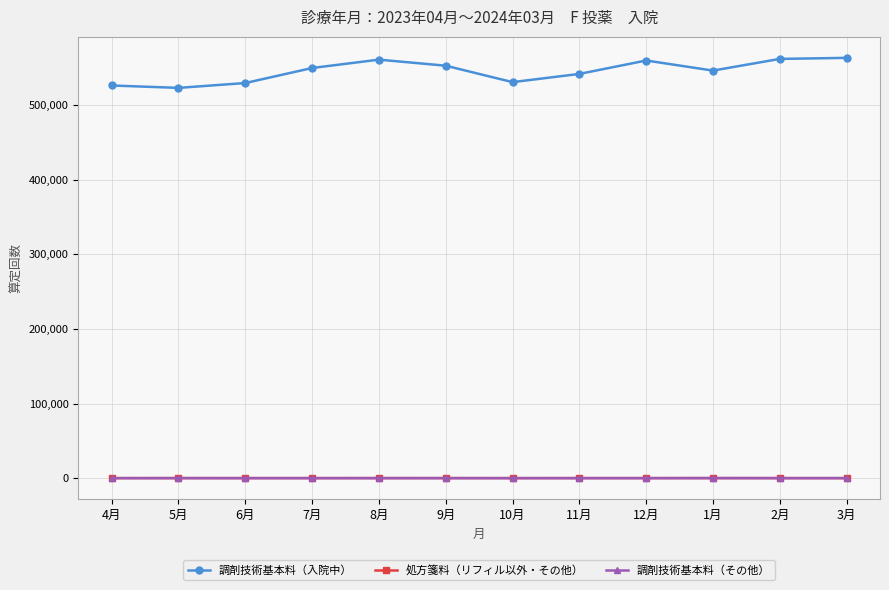

What is the label of the 2nd point from the left?

5月